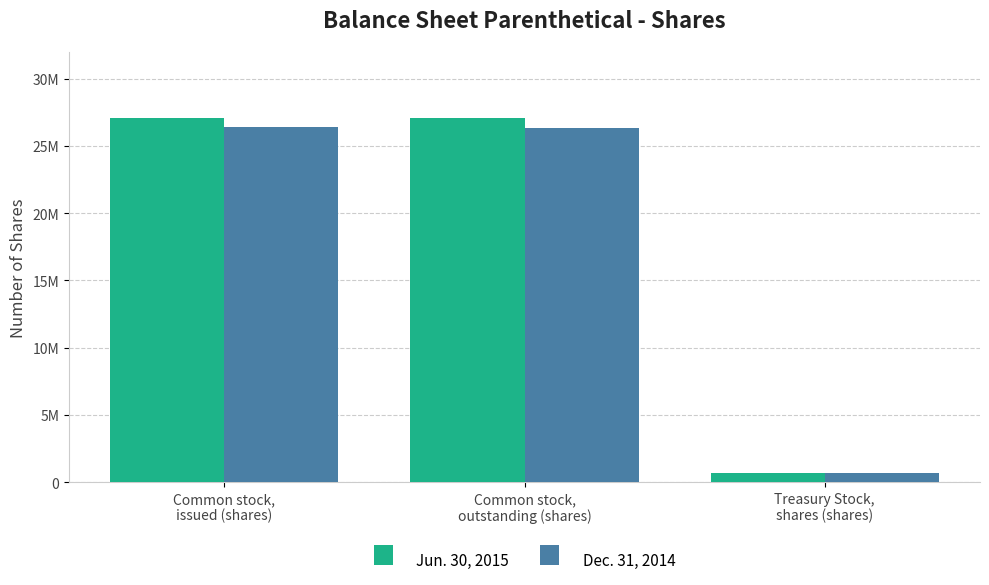

Does the chart contain any negative values?

No